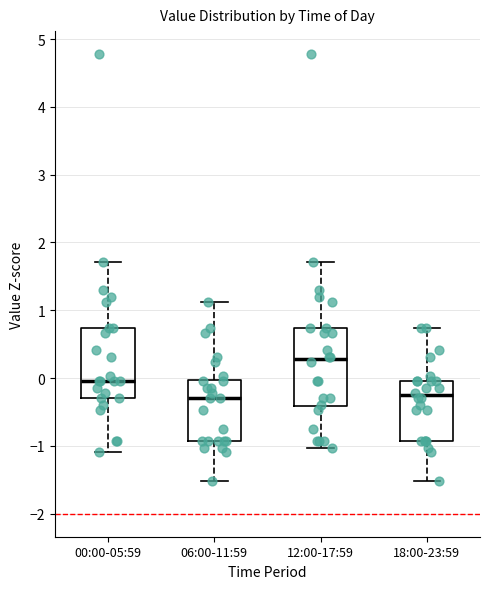

Where is the lower edge of the box for 12:00-17:59 on the y-axis? The values are not printed on the chart, so give them approximately, as read against the axis.

-0.4